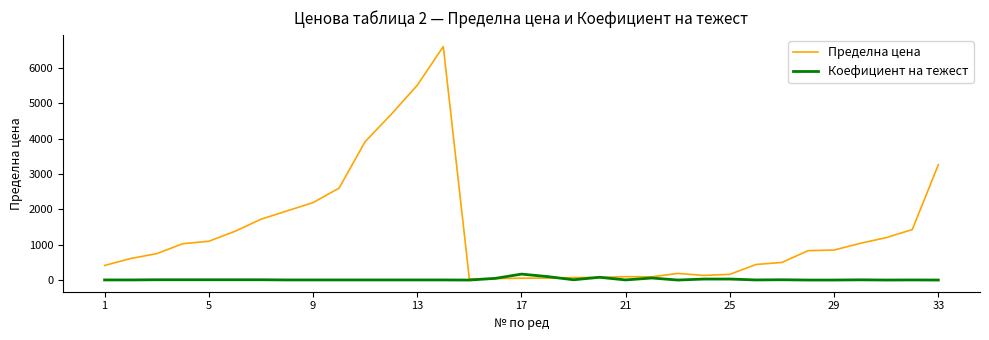

What is the maximum value shown in the chart?

6611.3